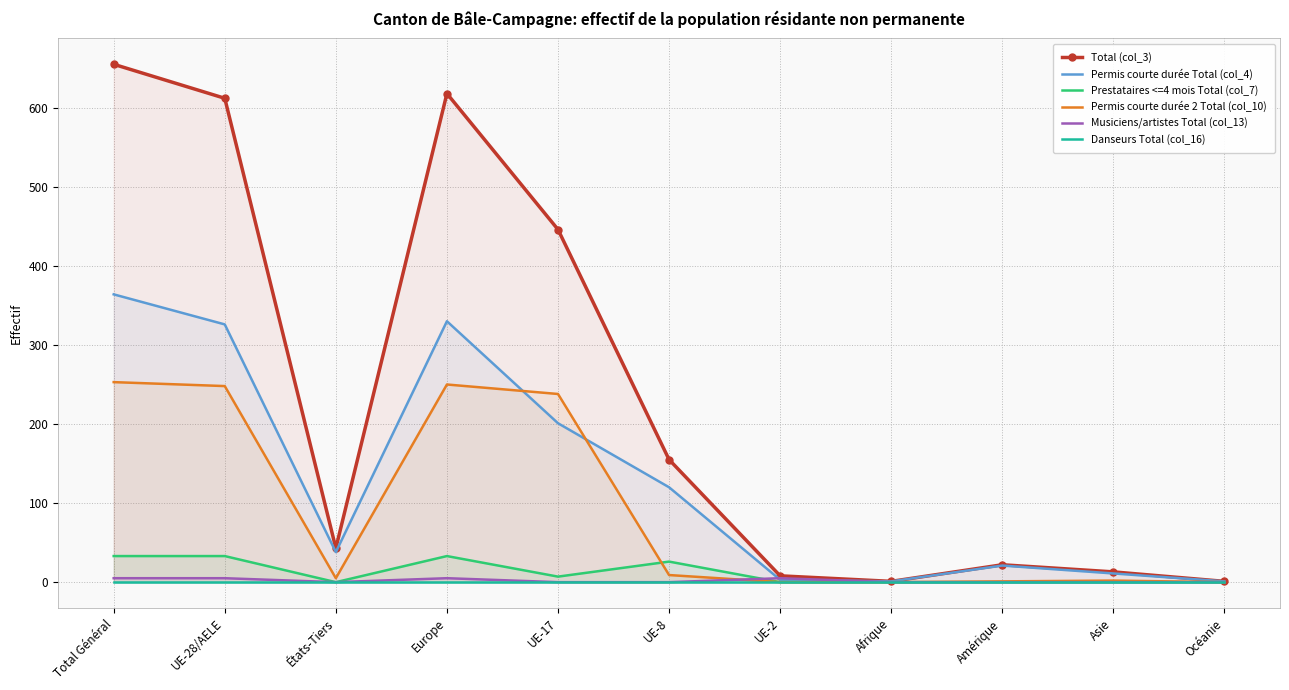

Which series has the widest spread of values?

Total (col_3)